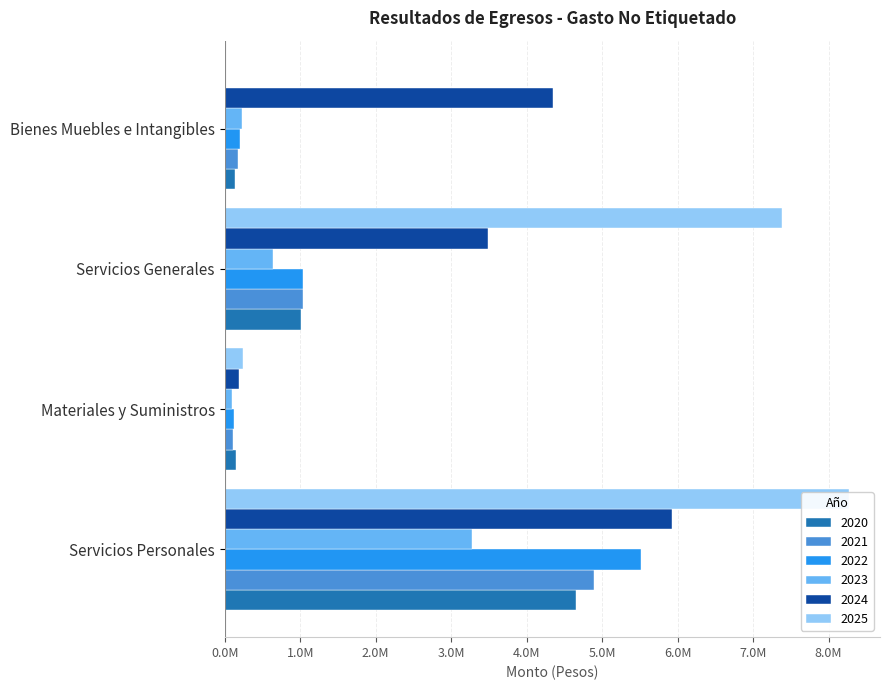

What is the difference between the 2025 values at Servicios Generales and Bienes Muebles e Intangibles?

7384103.8